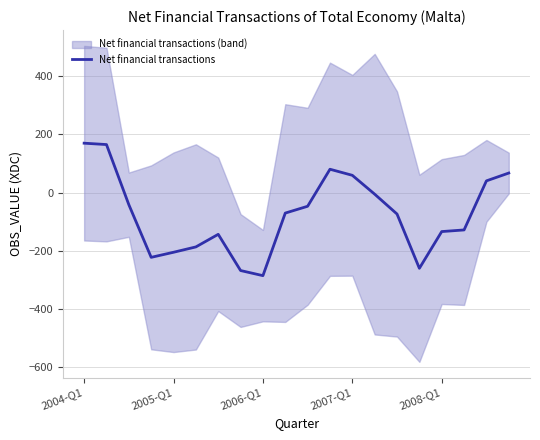

Reading left to right, transcribe all the data shown in this chart.

169.6	164.9	-41.4	-222.2	-204.8	-186.4	-143.2	-267.5	-285.0	-70.3	-46.9	80.2	59.4	-5.4	-73.5	-259.8	-133.7	-128.1	40.3	67.2